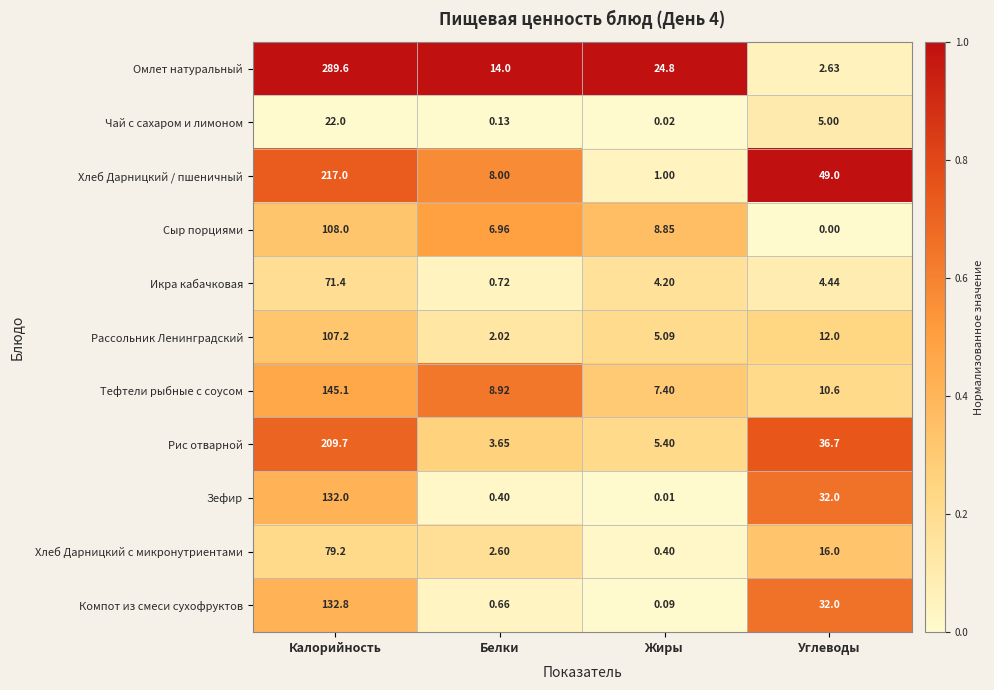

List the series in order of their peak value, lowest first.

Чай с сахаром и лимоном, Икра кабачковая, Хлеб Дарницкий с микронутриентами, Рассольник Ленинградский, Сыр порциями, Зефир, Компот из смеси сухофруктов, Тефтели рыбные с соусом, Рис отварной, Хлеб Дарницкий / пшеничный, Омлет натуральный